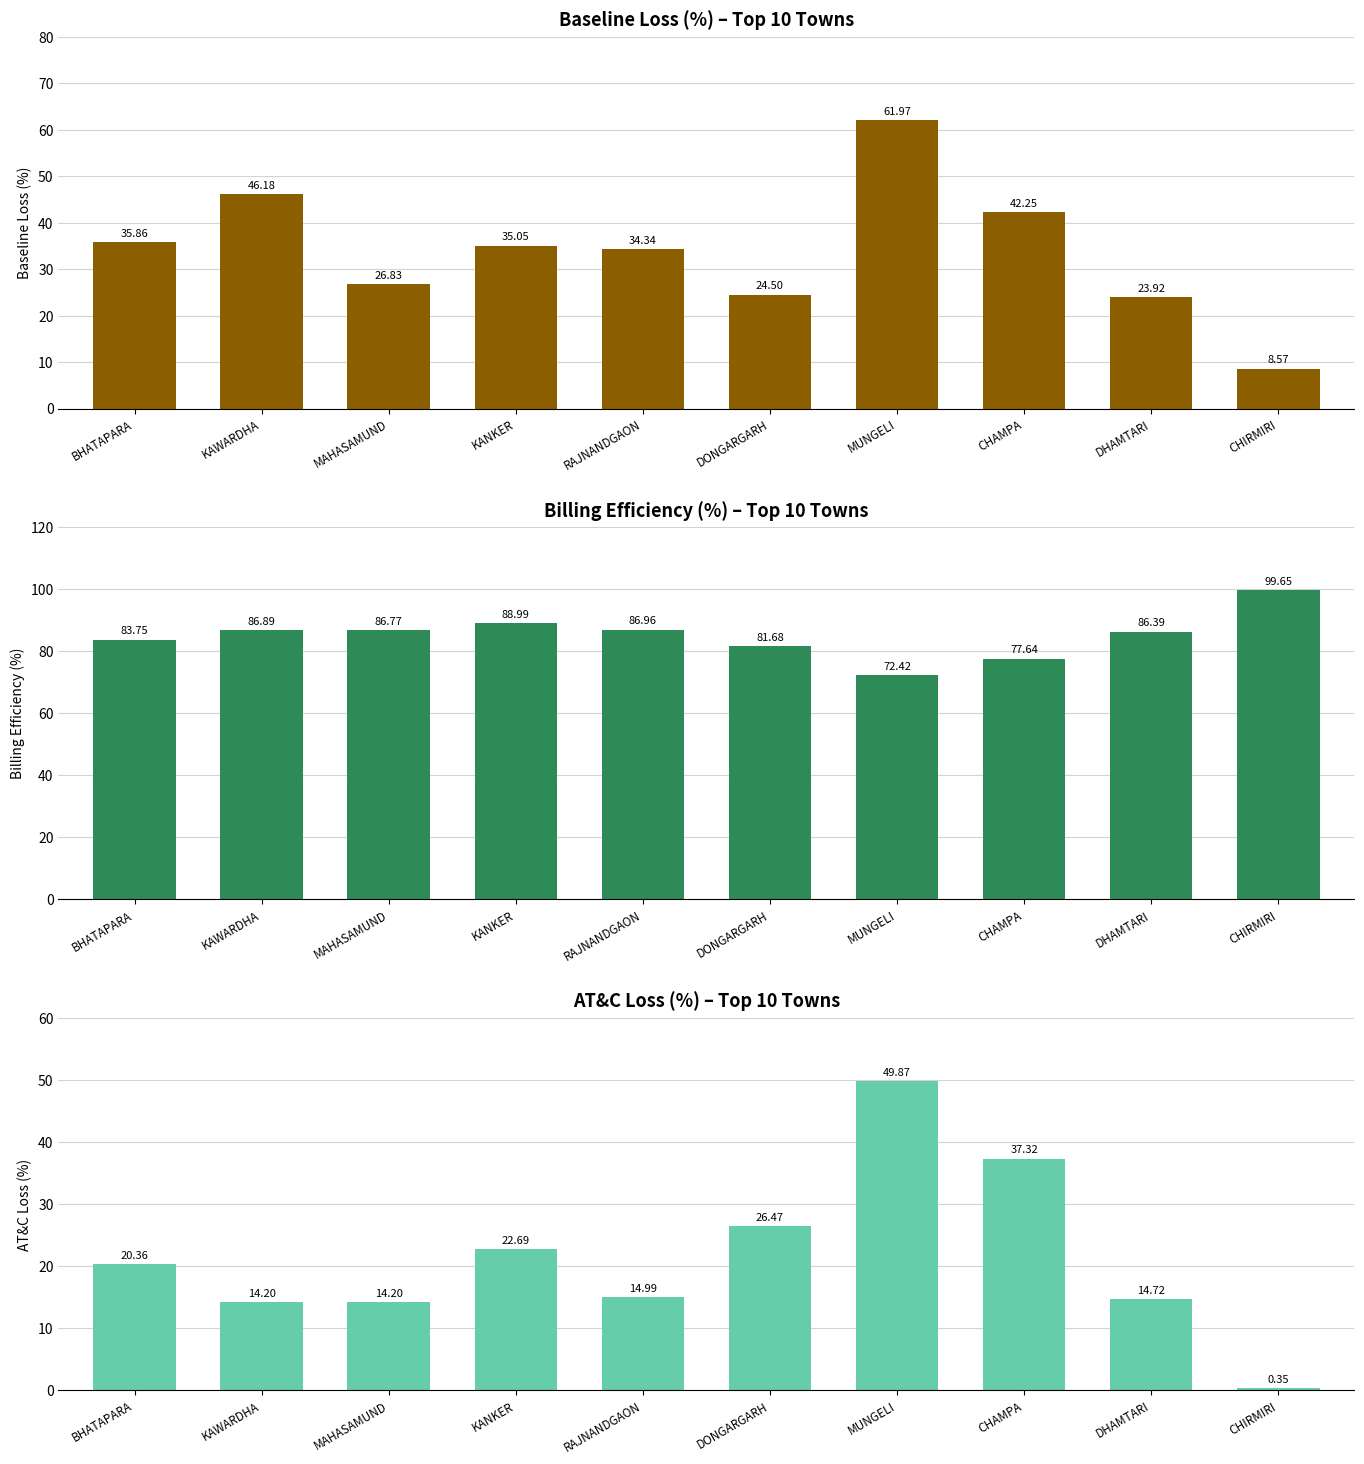

Does the chart contain stacked bars?

No